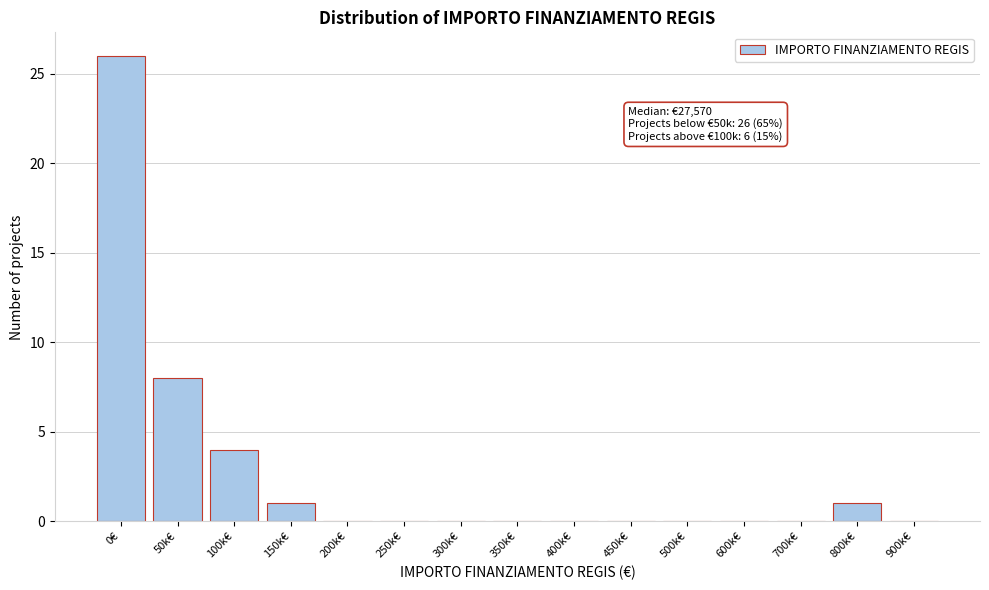

Reading left to right, transcribe all the data shown in this chart.

0€=26	50k€=8	100k€=4	150k€=1	200k€=0	250k€=0	300k€=0	350k€=0	400k€=0	450k€=0	500k€=0	600k€=0	700k€=0	800k€=1	900k€=0